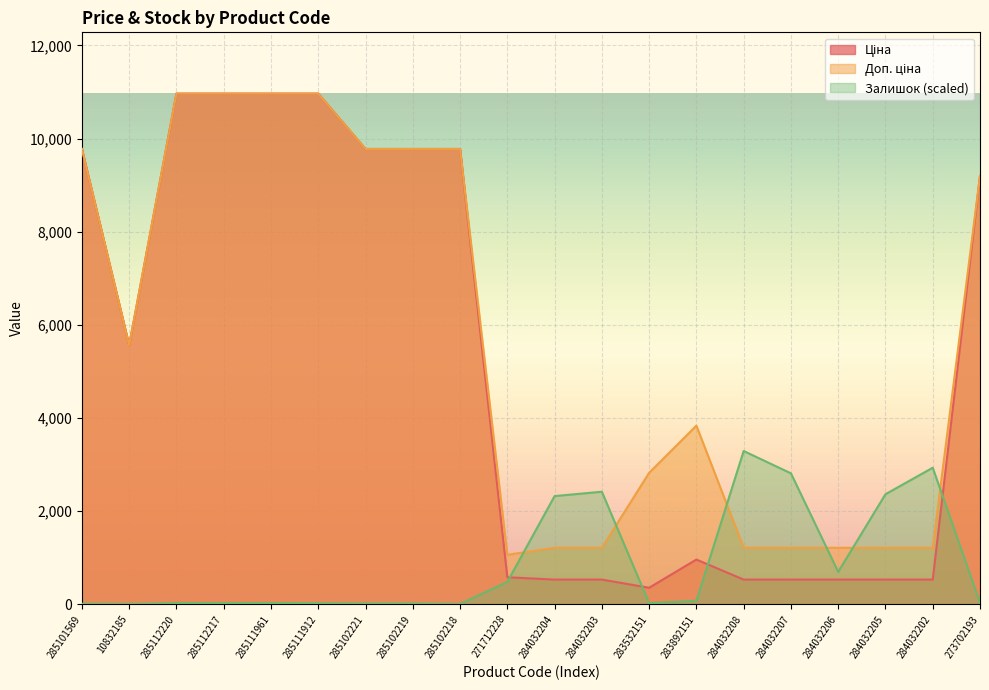

Where is Залишок nearest to the value 1646?

284032204